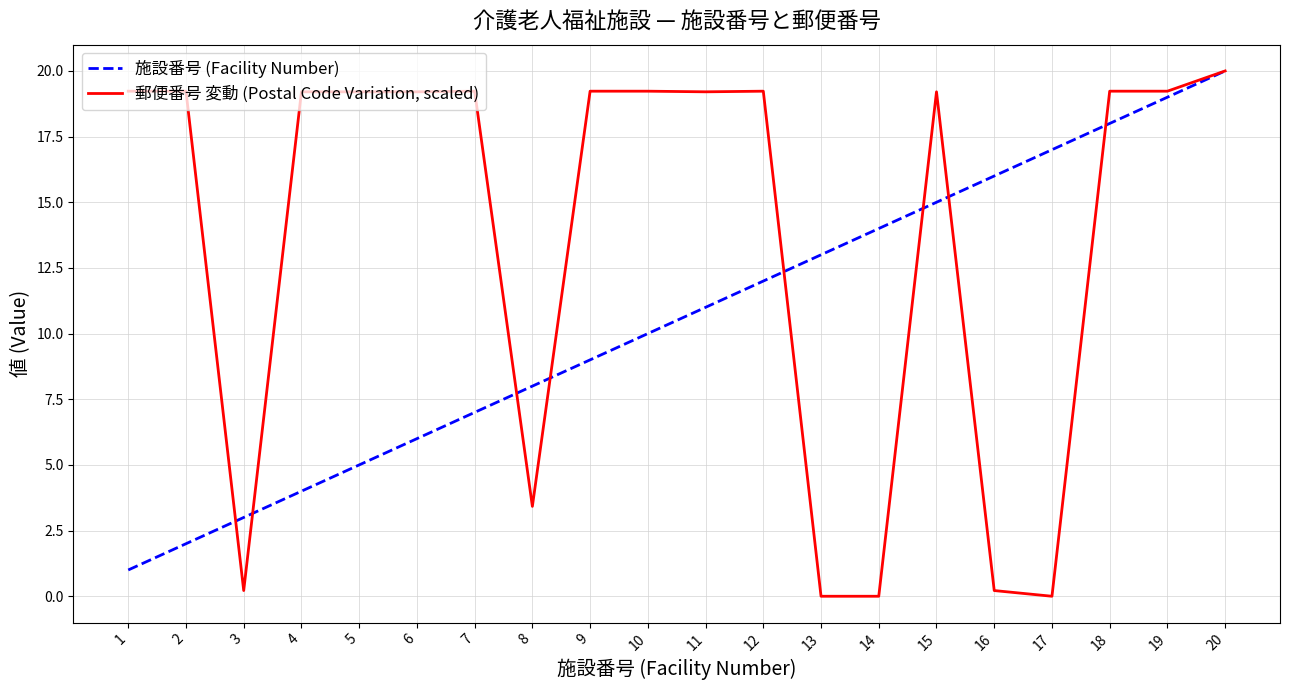

What are all the series names shown in the legend?

施設番号 (Facility Number), 郵便番号 変動 (Postal Code Variation, scaled)